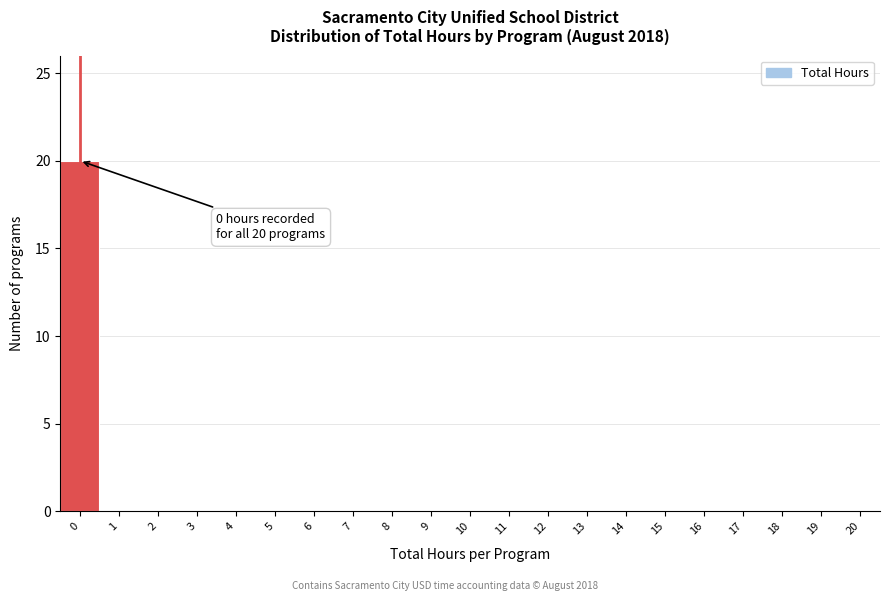

Reading right to left, list all the values displayed in this chart.

20=0	19=0	18=0	17=0	16=0	15=0	14=0	13=0	12=0	11=0	10=0	9=0	8=0	7=0	6=0	5=0	4=0	3=0	2=0	1=0	0=20